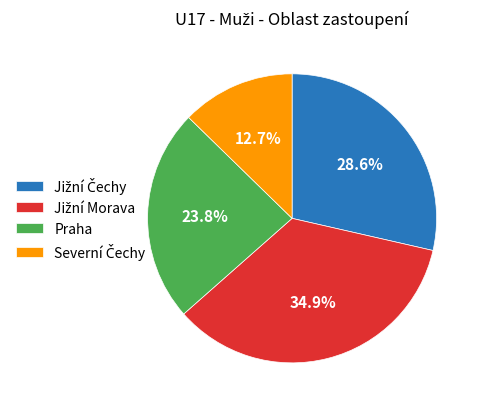

The Praha slice represents 24% of the pie. True or false?

True